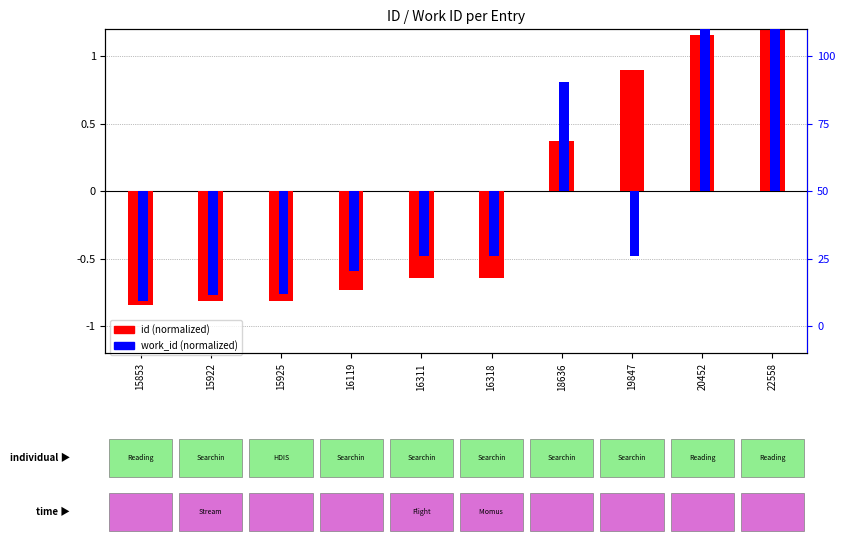

What is the value of the id (normalized) bar at the 2nd from the left?

-0.8